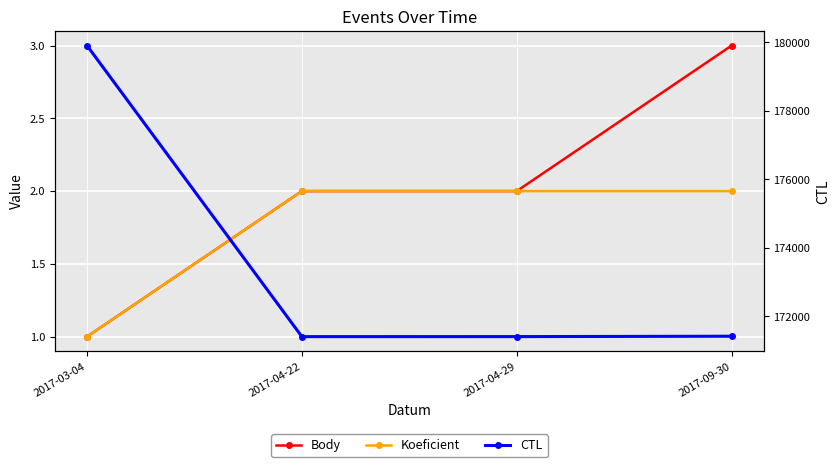

What is the label of the 3rd point from the left?

2017-04-29